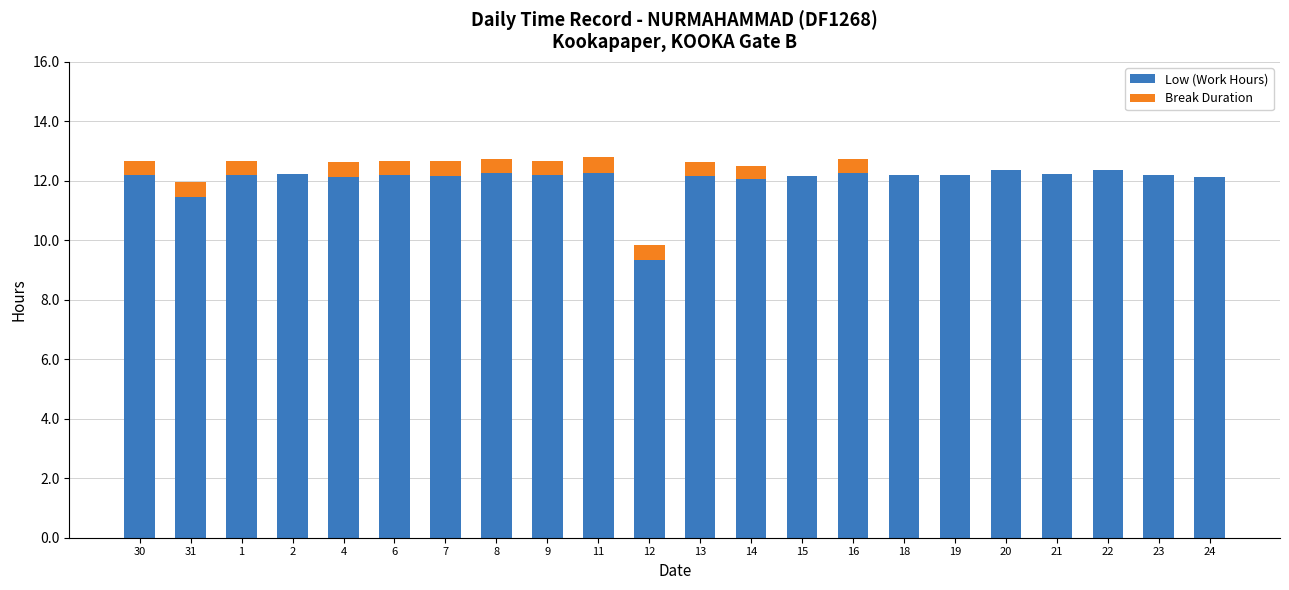

Where is Low (Work Hours) nearest to the value 10?

12